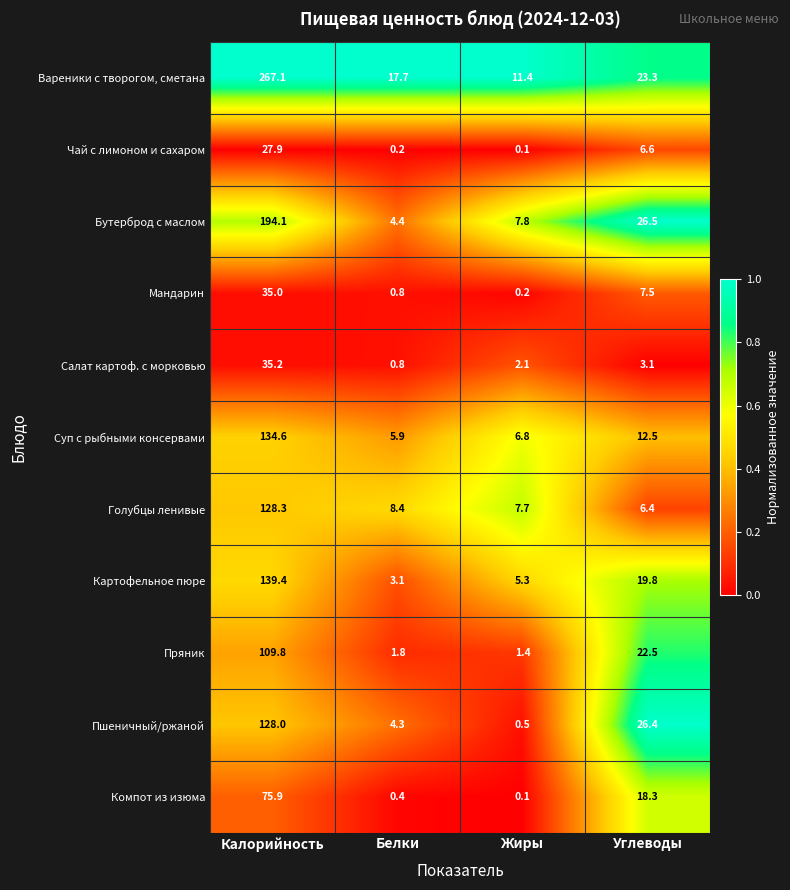

Rank the categories by Пшеничный/ржаной value from lowest to highest.

Жиры, Белки, Углеводы, Калорийность